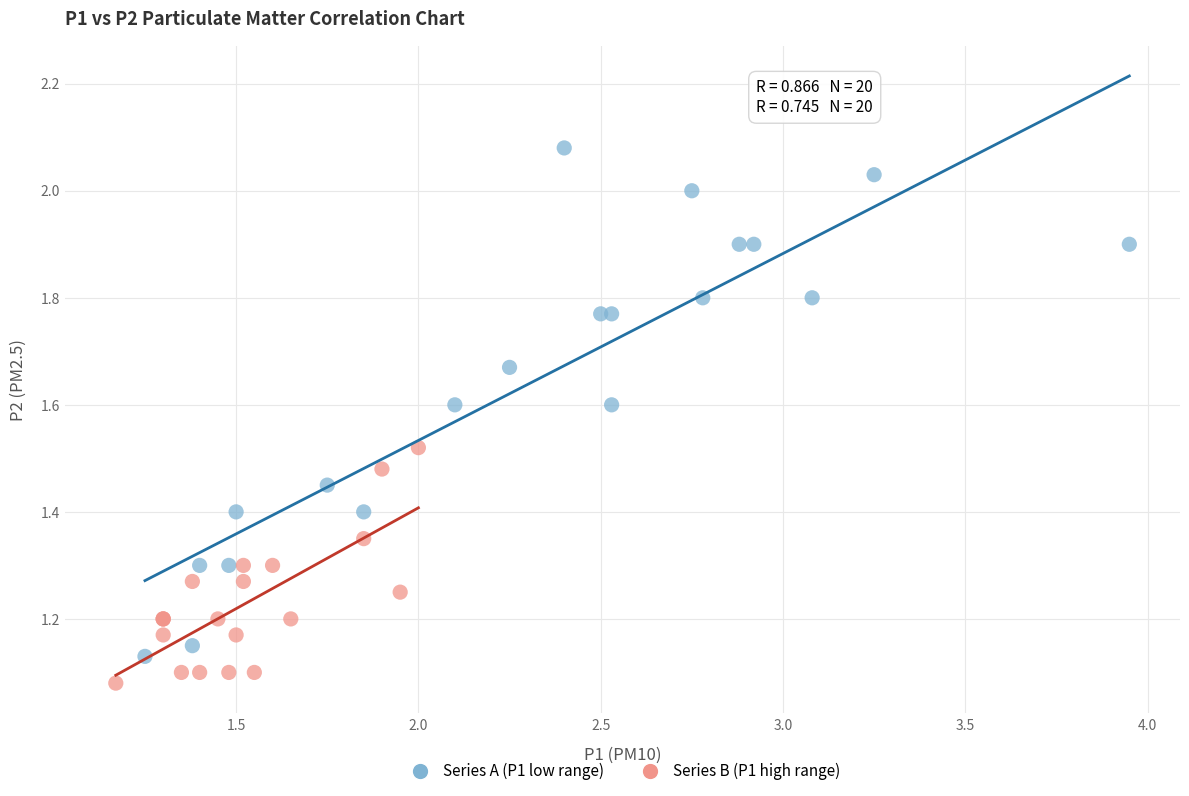

Which series contains the lowest Y value?

Series B (P1 high range)